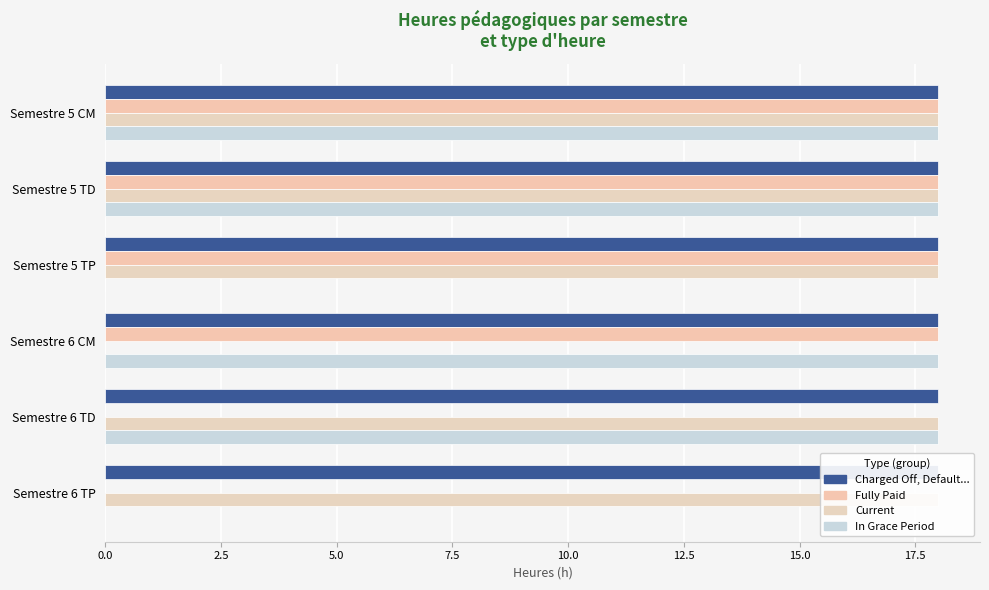

How many bars are there in total?

24